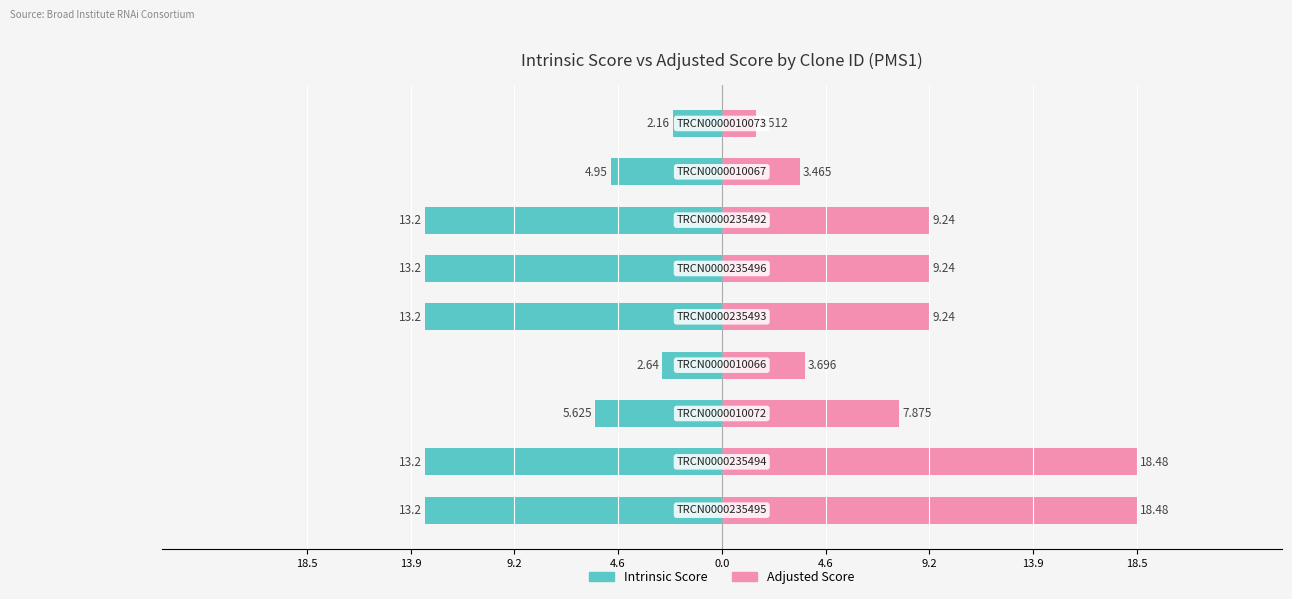

Count the number of data series in this chart.

2